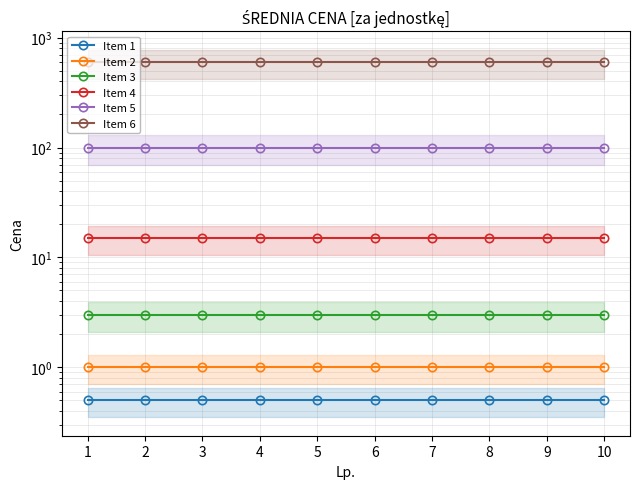

Rank the series by their maximum value, from lowest to highest.

Item 1, Item 2, Item 3, Item 4, Item 5, Item 6